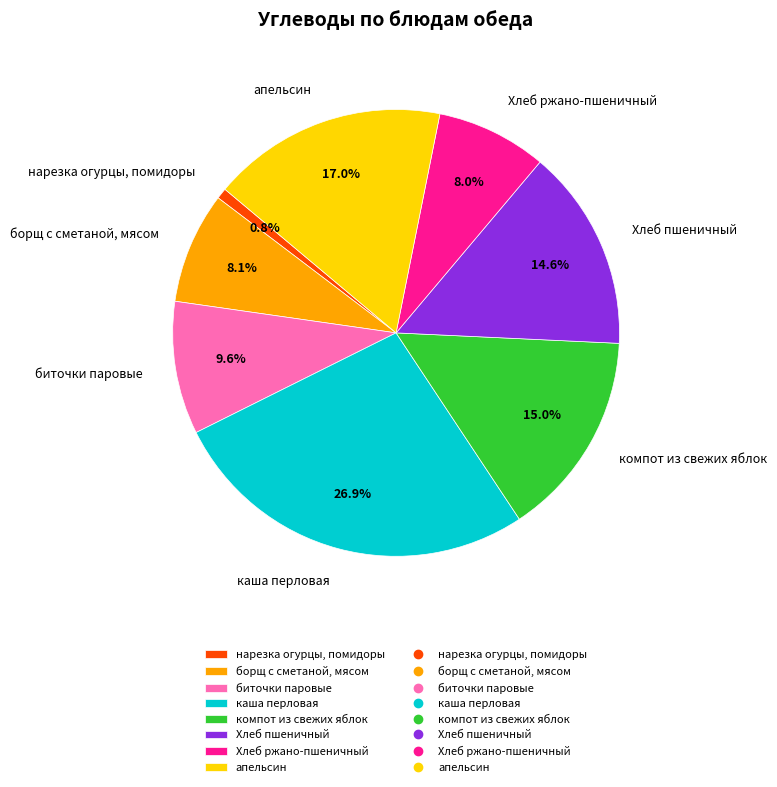

To the nearest percent, what is the difference between the largest and smallest slice percentages?

26%